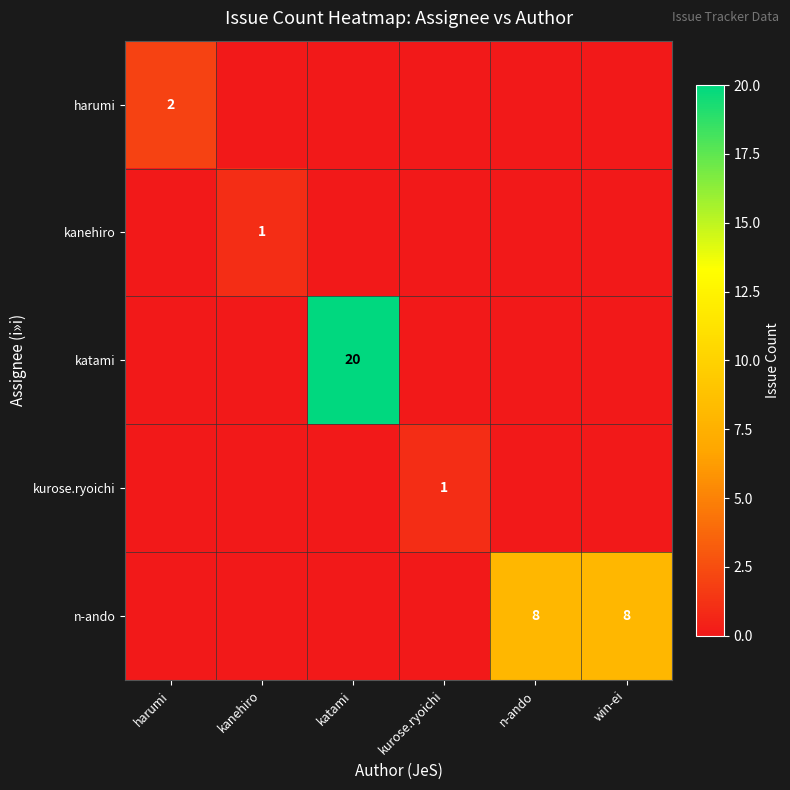

At how many categories does at least one series exceed 5?

3